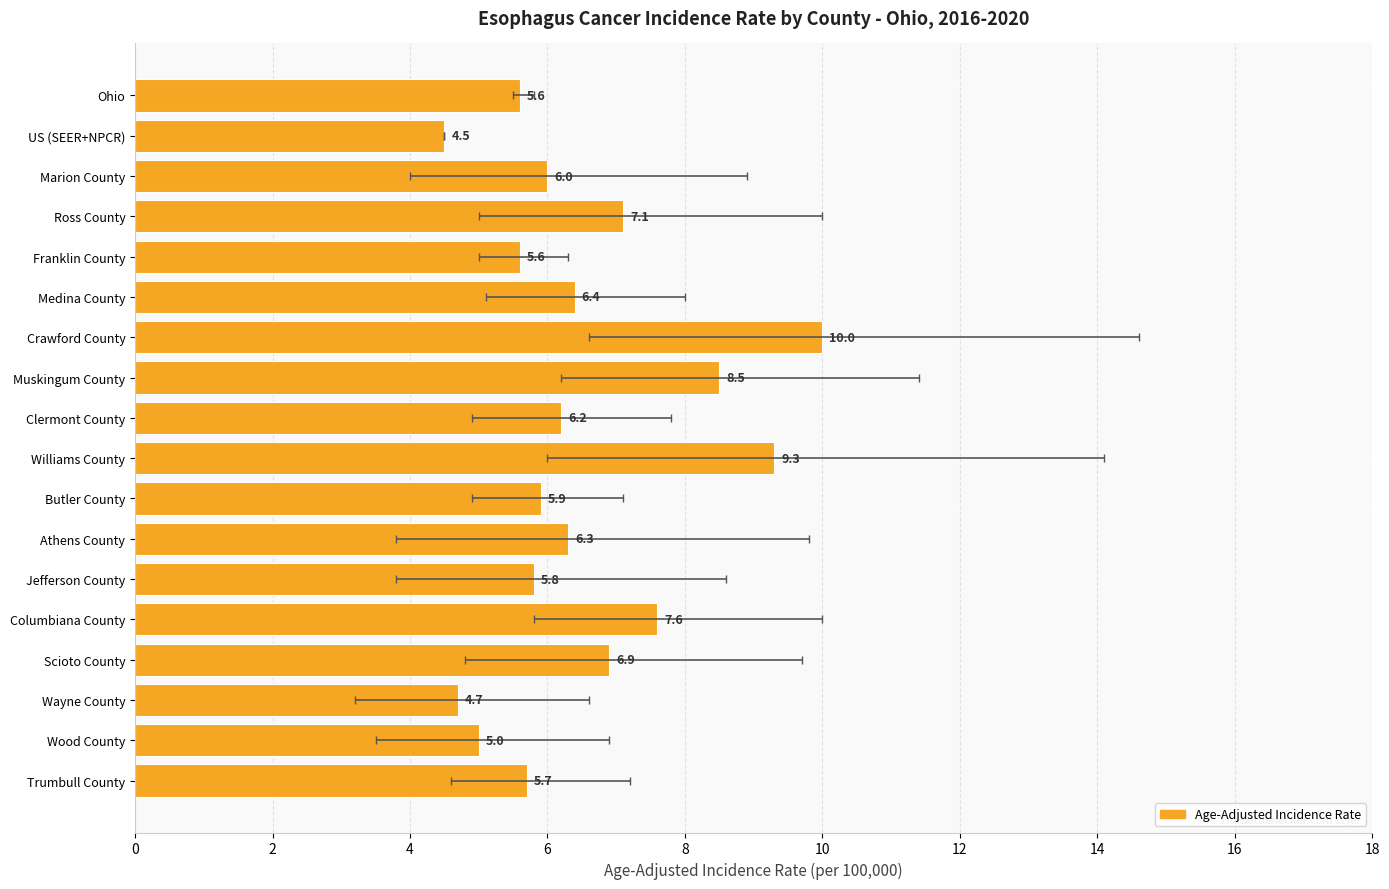

How many series are shown in this chart?

1